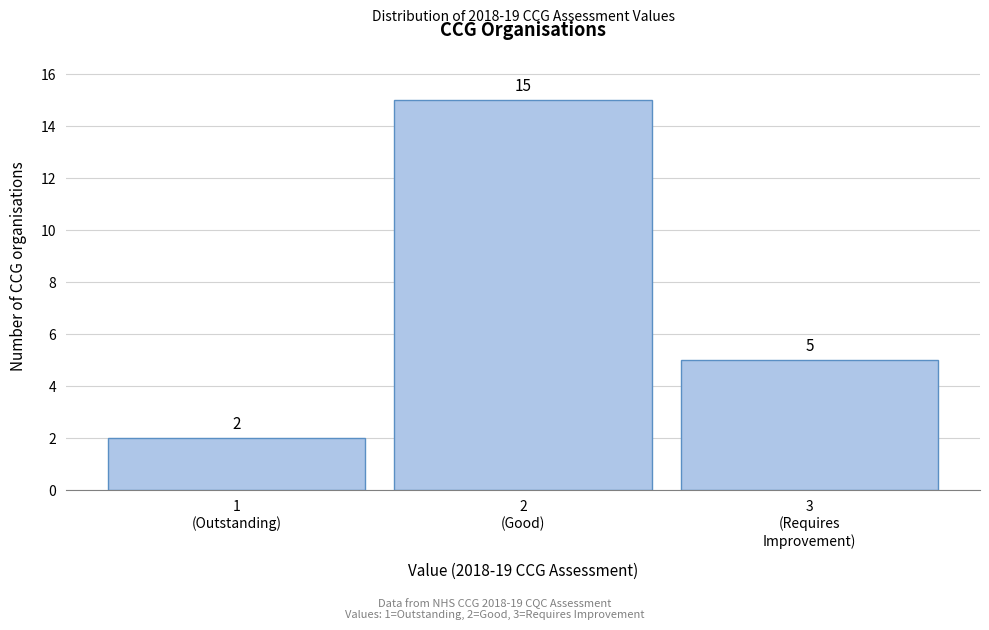

Reading right to left, what are all the values shown in this chart?

5	15	2